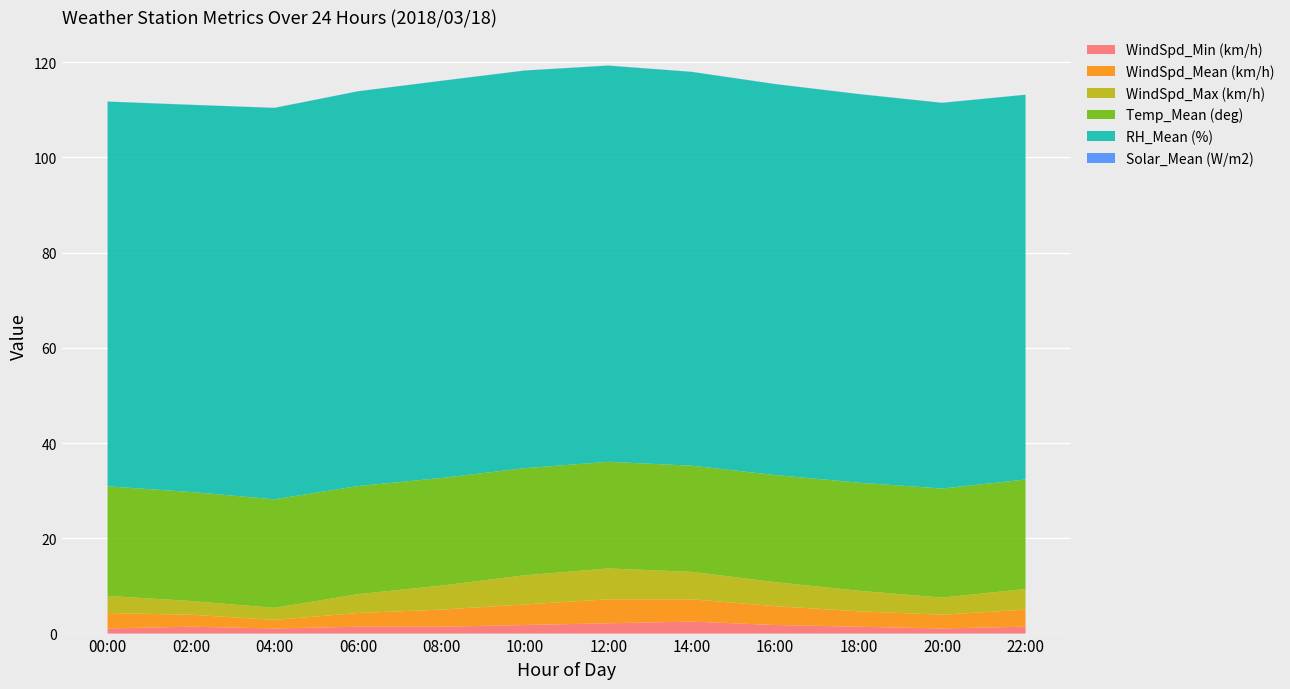

Reading right to left, extract all data points from this chart.

WindSpd_Min (km/h): 1.4	1.1	1.4	1.8	2.5	2.2	1.8	1.4	1.4	1.1	1.4	1.1
WindSpd_Mean (km/h): 3.6	2.9	3.2	4.0	4.7	5.0	4.3	3.6	2.9	1.8	2.5	3.2
WindSpd_Max (km/h): 4.3	3.6	4.3	5.0	5.8	6.5	6.1	5.0	4.0	2.5	2.9	3.6
Temp_Mean (deg): 23.0	22.9	22.7	22.5	22.3	22.4	22.5	22.6	22.7	22.8	22.9	23.0
RH_Mean (%): 80.8	81.0	81.6	82.1	82.7	83.2	83.5	83.4	82.9	82.2	81.3	80.8
Solar_Mean (W/m2): 0.0	0.0	0.0	0.0	0.0	0.0	0.0	0.0	0.0	0.0	0.0	0.0